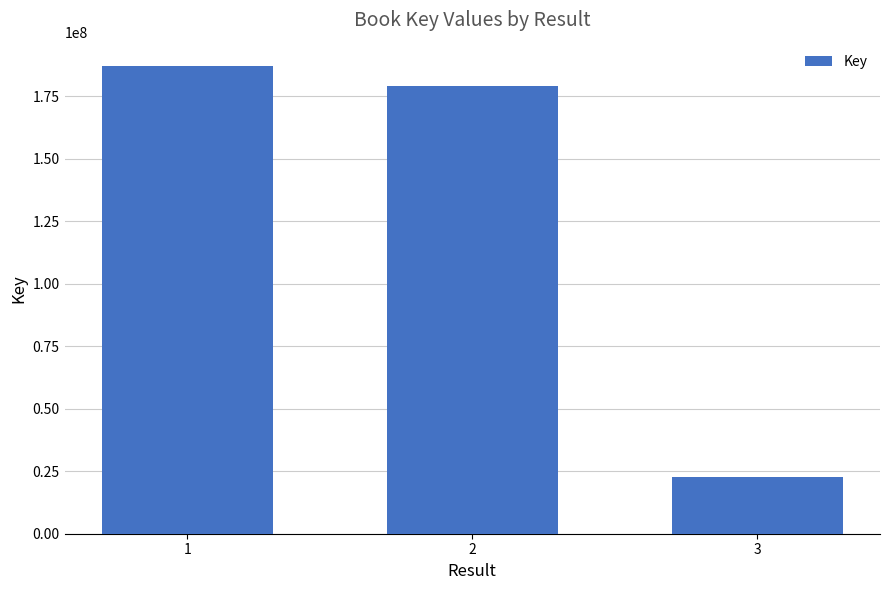

How many categories are shown in the chart?

3